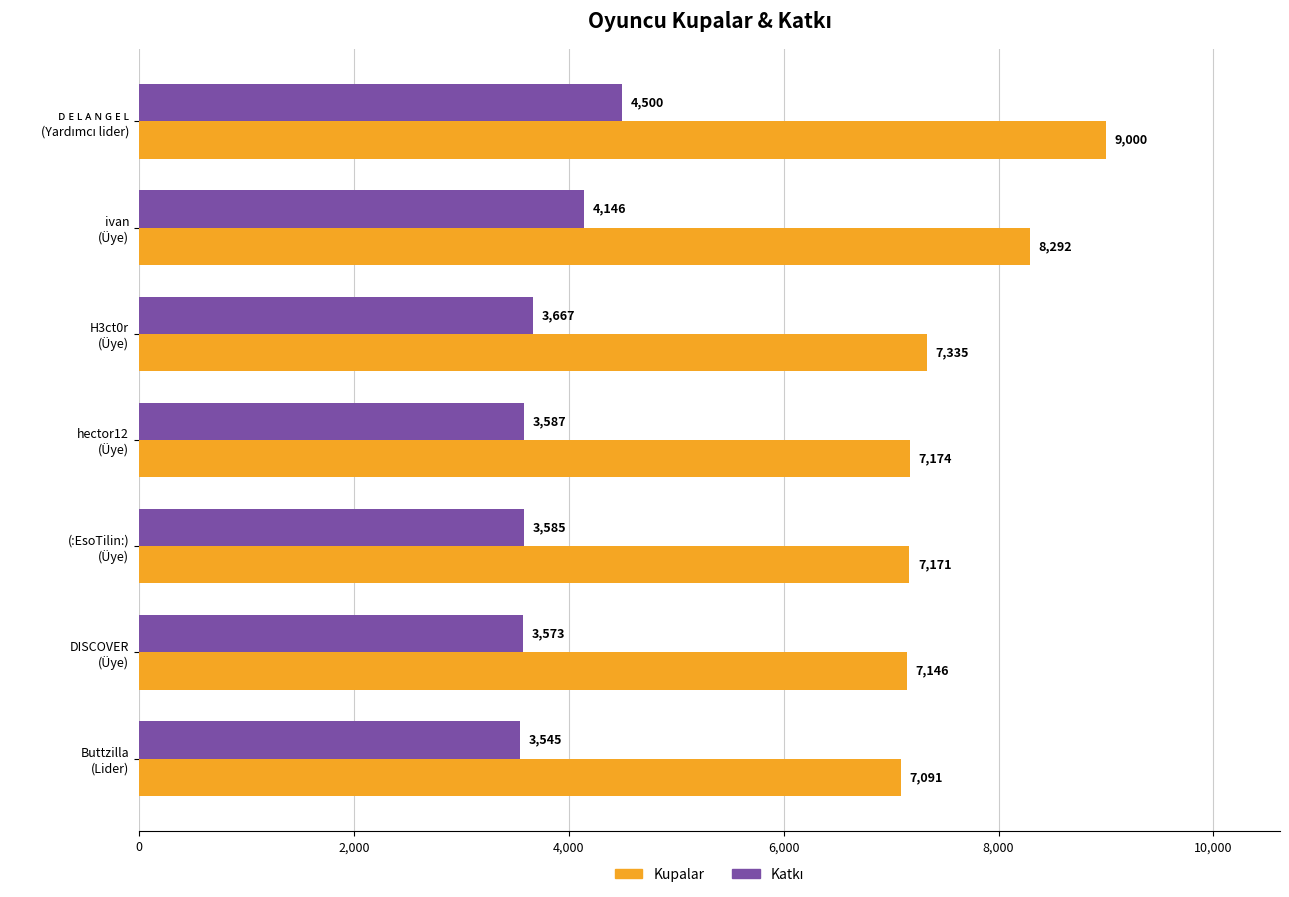

What is the smallest value displayed?

3545